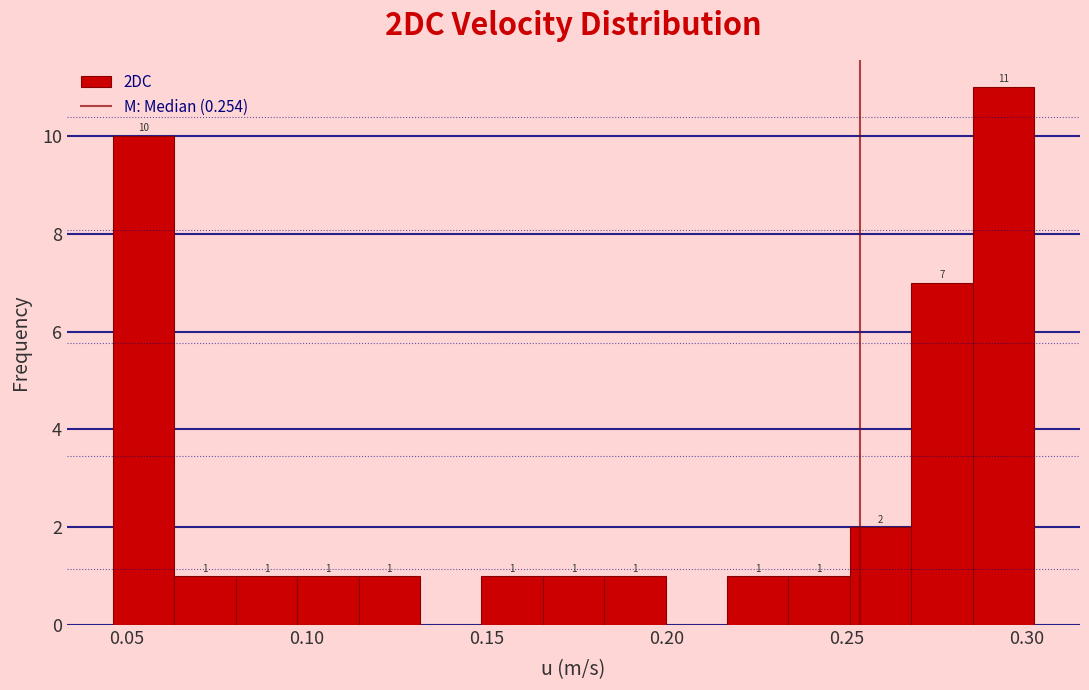

Read against the x-axis, roughly where is the centre of the tallest bar?

0.295